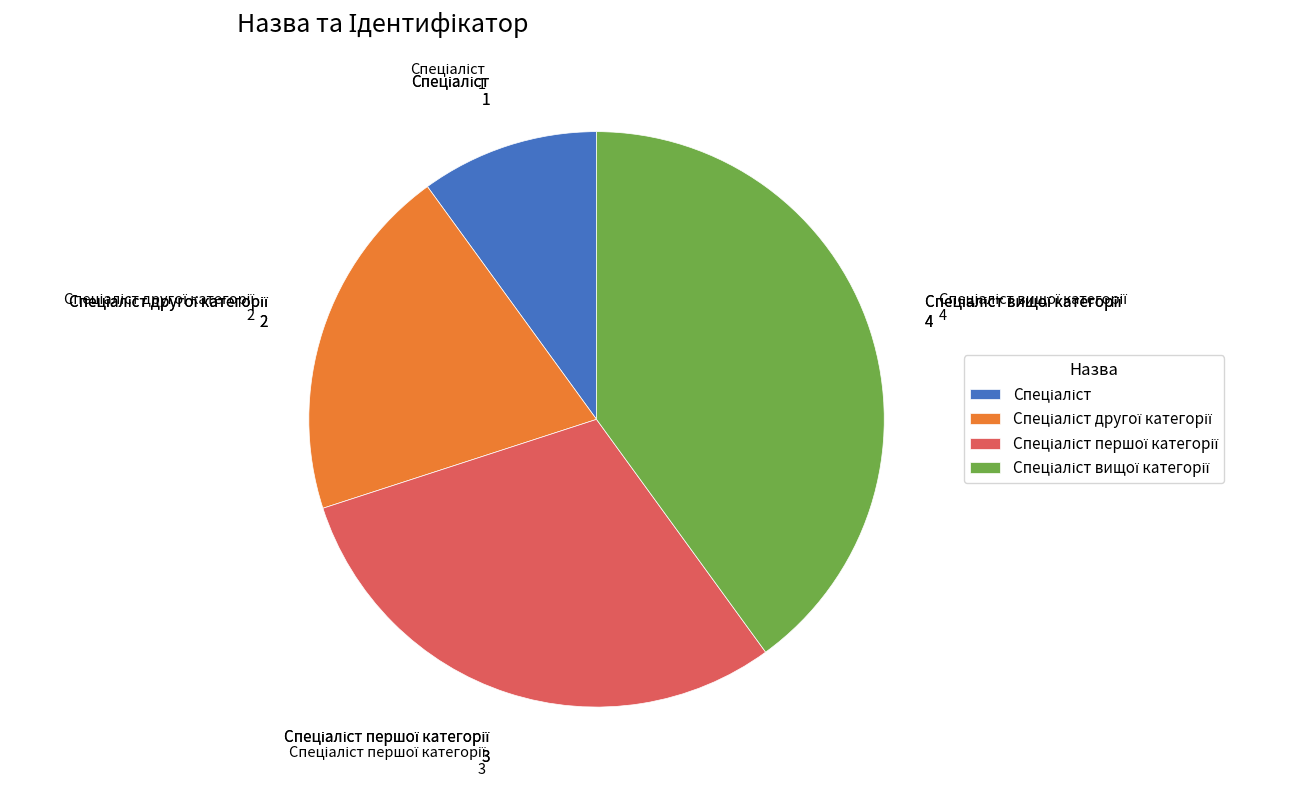

Is there a majority slice in this chart?

No